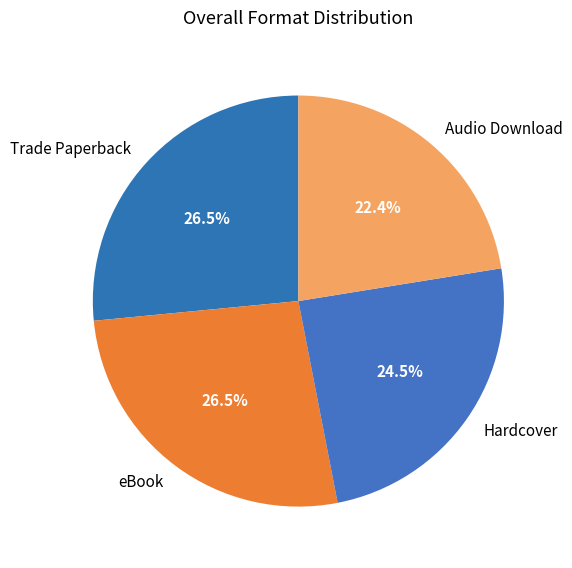

Approximately how many times larger is the value at Audio Download compared to Hardcover?

0.9